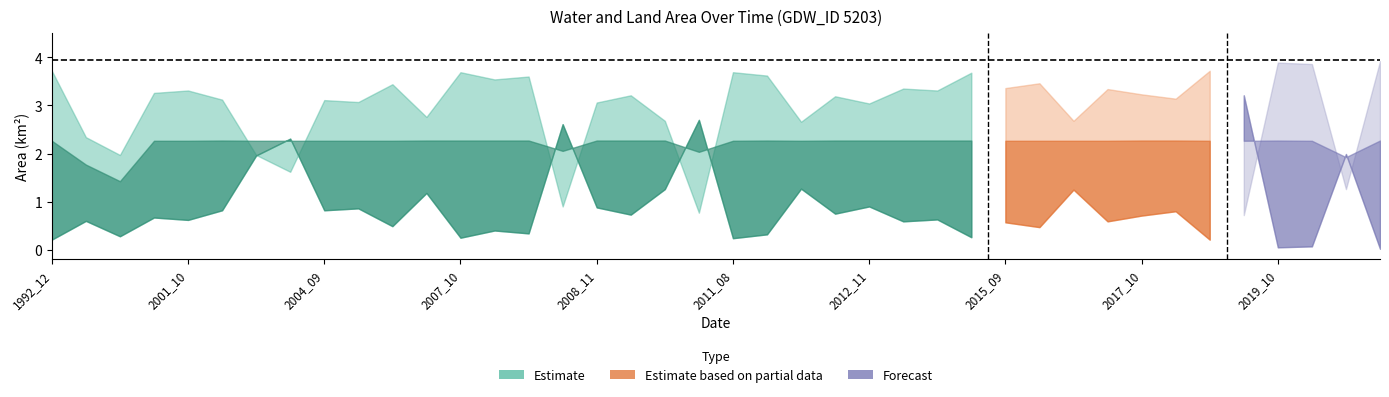

How many values in the origWaterArea series exceed 1?

26